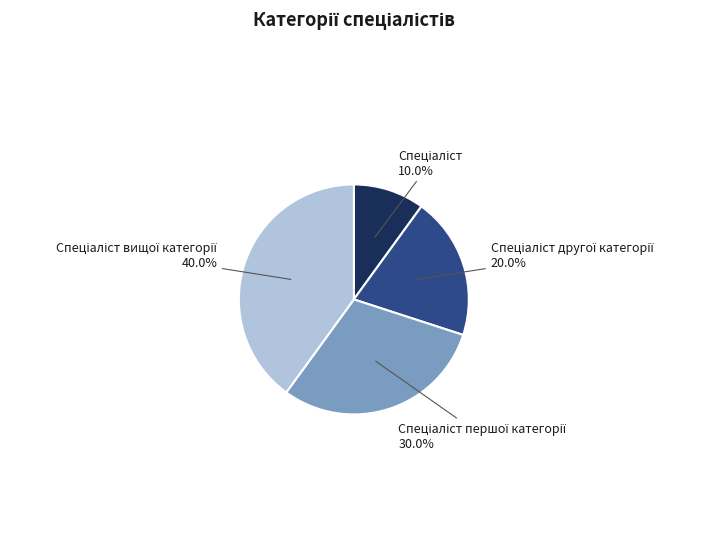

To the nearest percent, what is the difference between the largest and smallest slice percentages?

30%